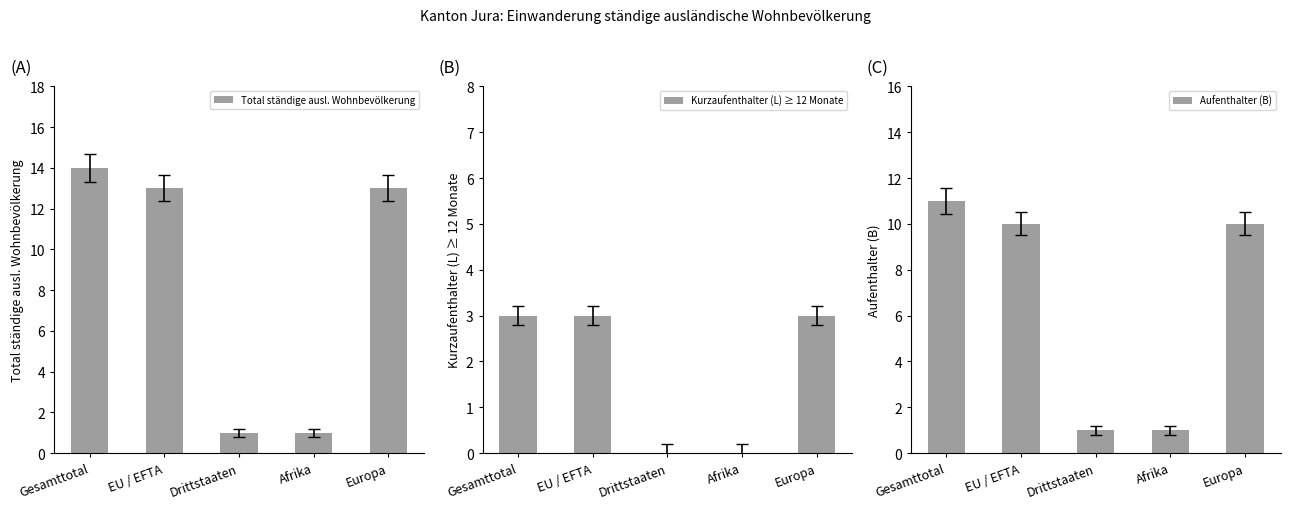

At which category is the sum across all series the highest?

Gesamttotal